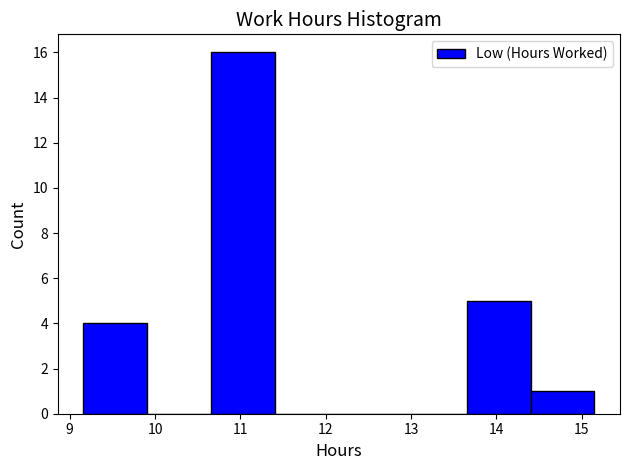

Over which range of the x-axis is the bar tallest?

10.7 to 11.4